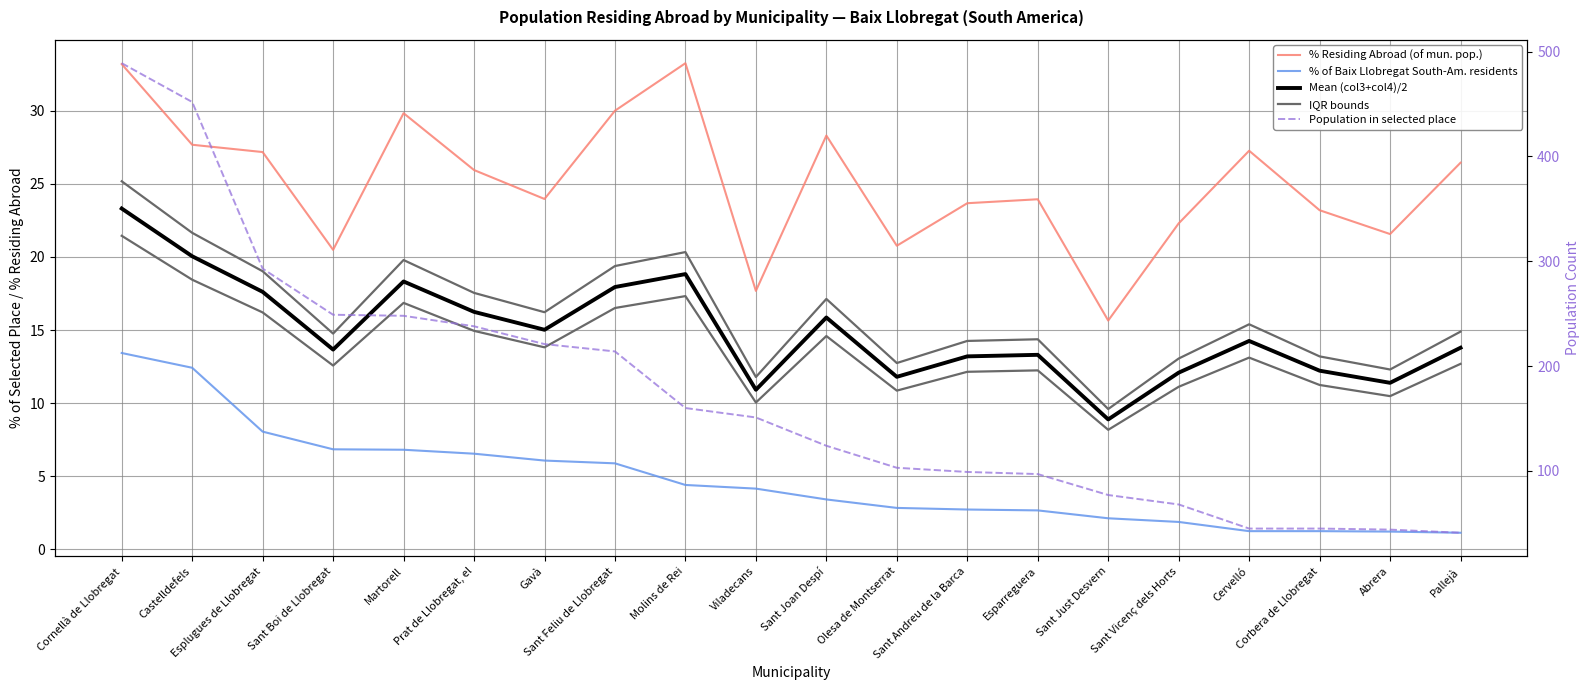

How many values in the Population in selected place series are below 151?

10